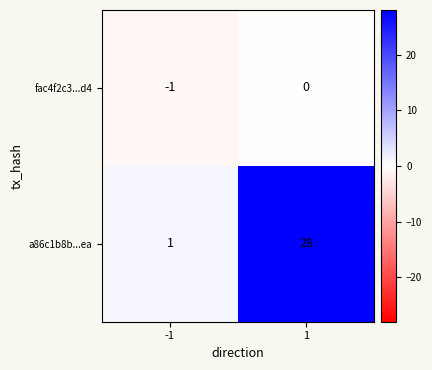

List the series in order of their peak value, highest first.

a86c1b8b...ea, fac4f2c3...d4